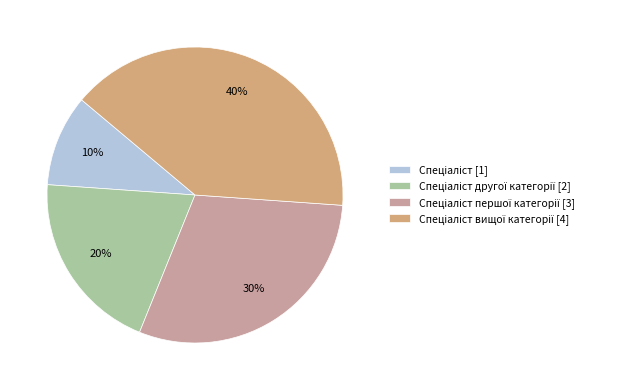

To the nearest percent, what is the average slice percentage?

25%